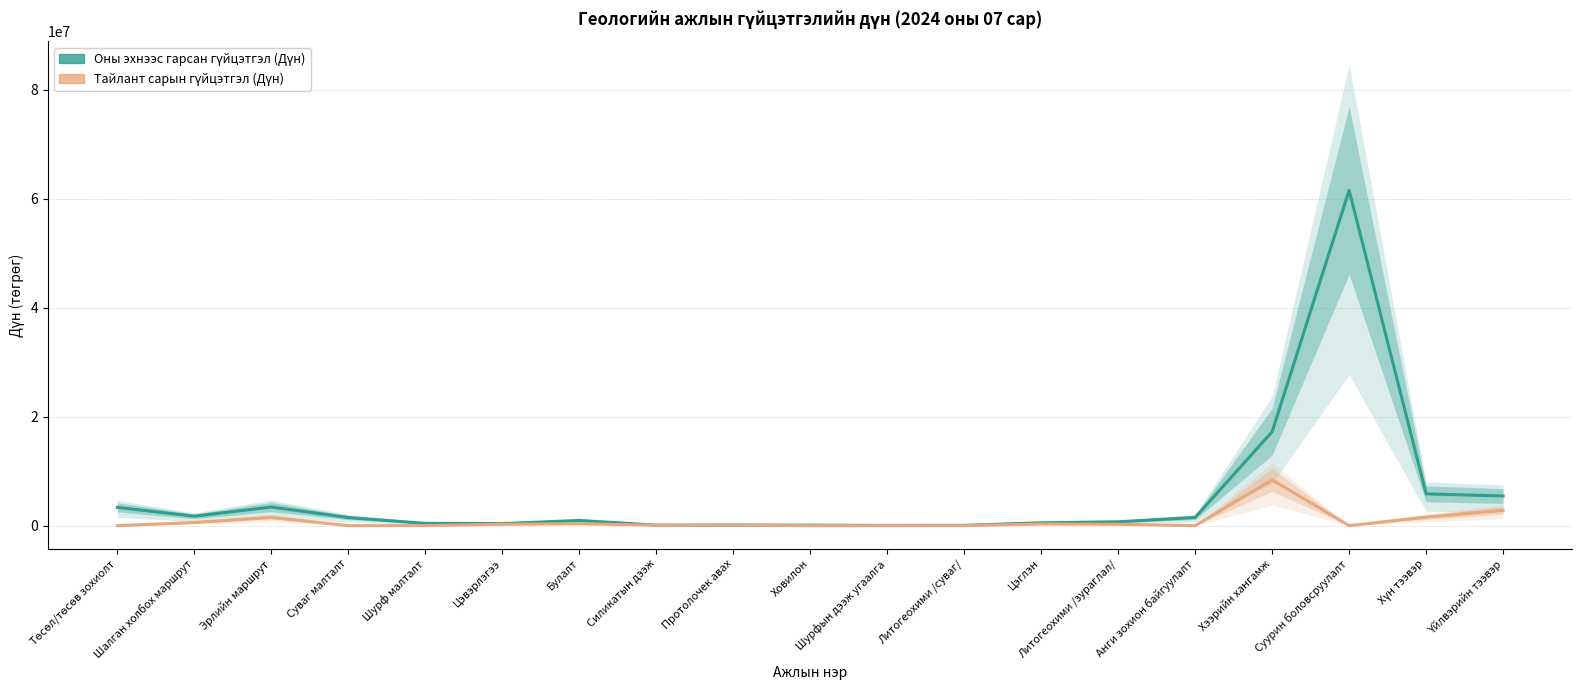

What is the difference between the maximum and second lowest values in the Тайлант сарын гүйцэтгэл (Дүн) series?

8395000